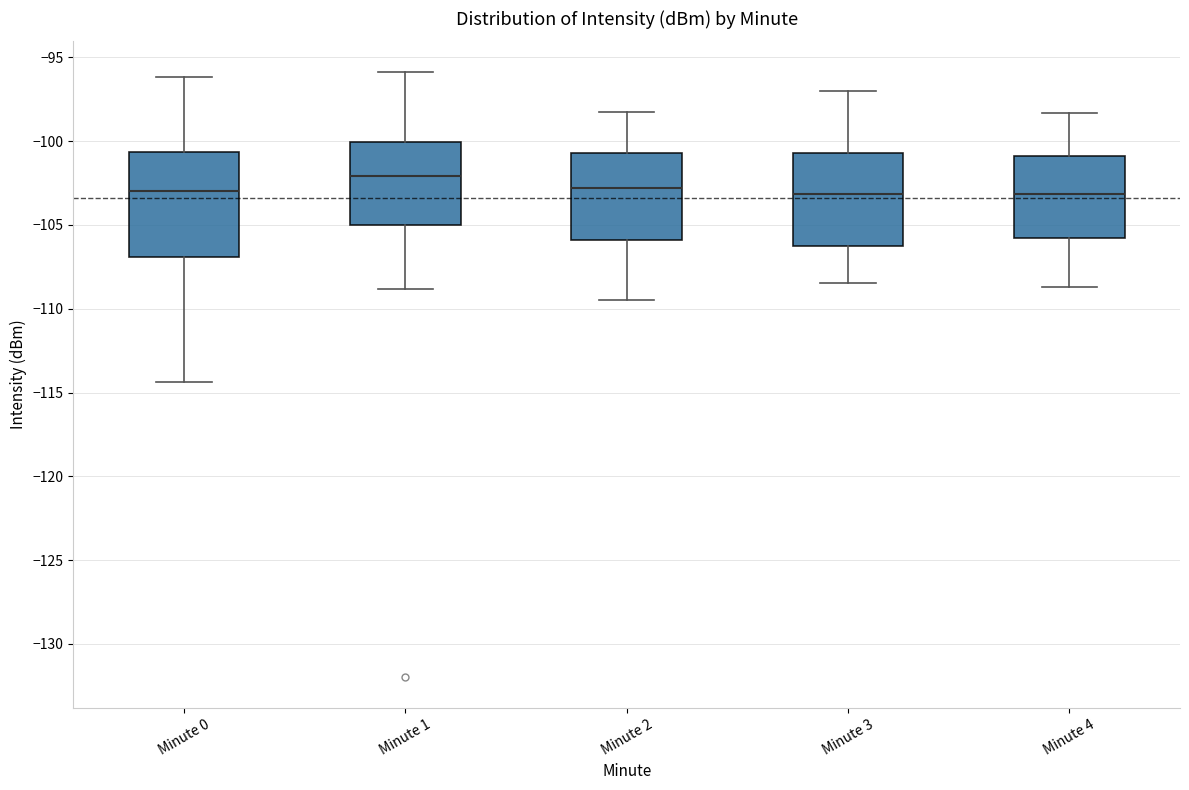

Reading left to right, read every box against the y-axis: the position of its median line, the range the box covers, and the ends of its whiskers. The values are not printed on the chart, so give them approximately, as read against the axis.

Minute 0: median -103.0, box -107.0 to -100.5, whiskers -114.5 to -96.0
Minute 1: median -102.0, box -105.0 to -100.0, whiskers -109.0 to -96.0
Minute 2: median -103.0, box -106.0 to -100.5, whiskers -109.5 to -98.0
Minute 3: median -103.0, box -106.0 to -100.5, whiskers -108.5 to -97.0
Minute 4: median -103.0, box -106.0 to -101.0, whiskers -108.5 to -98.5